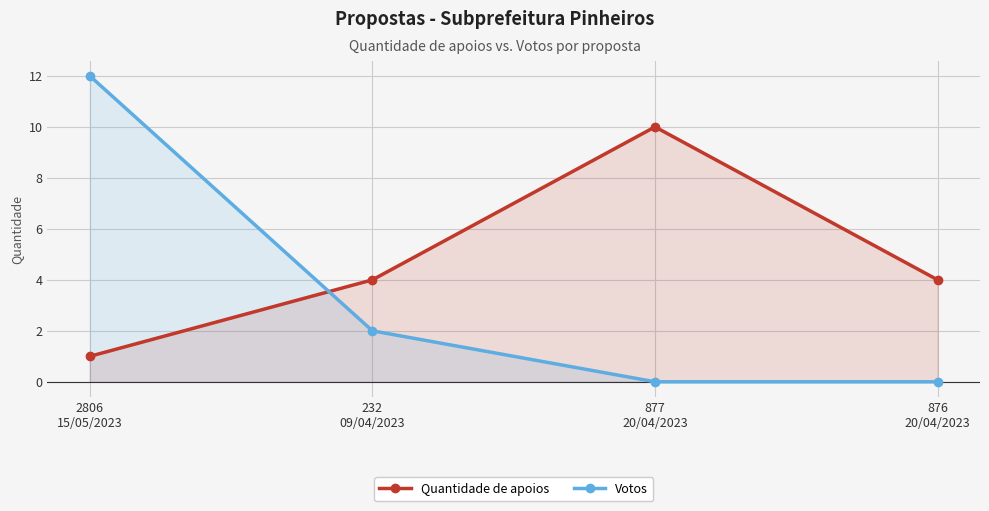

Is the value of Quantidade de apoios at 876
20/04/2023 greater than the value of Votos at 2806
15/05/2023?

No